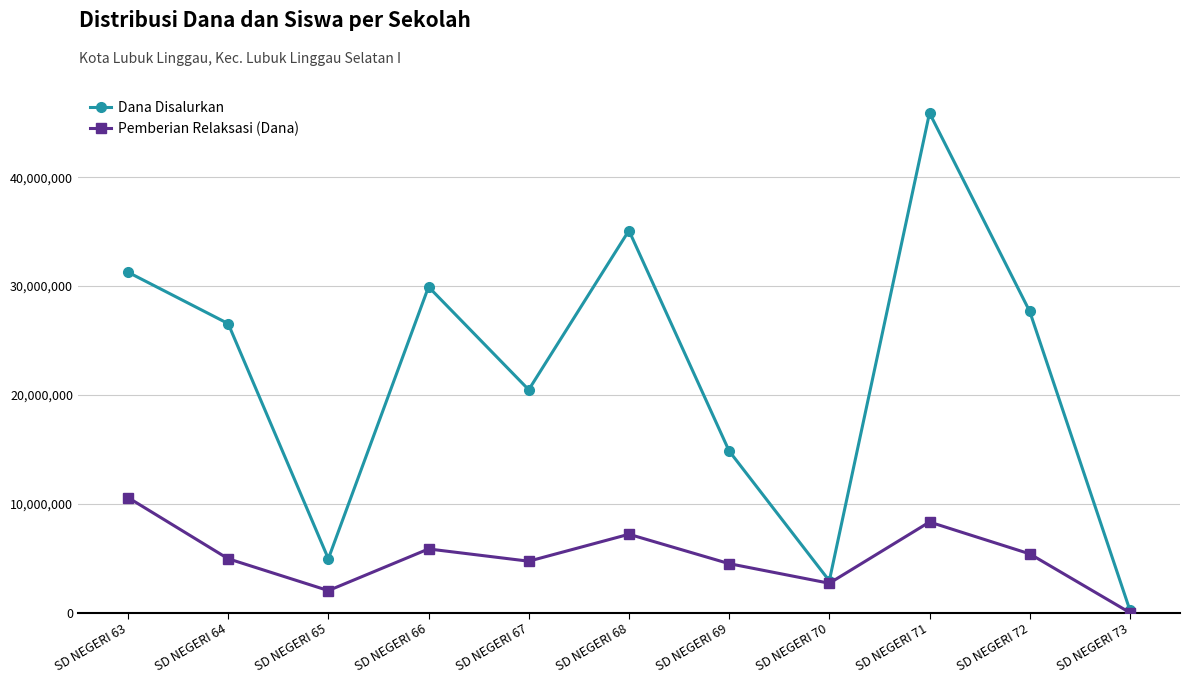

What is the sum of the Pemberian Relaksasi (Dana) values at SD NEGERI 68 and SD NEGERI 64?

12150000